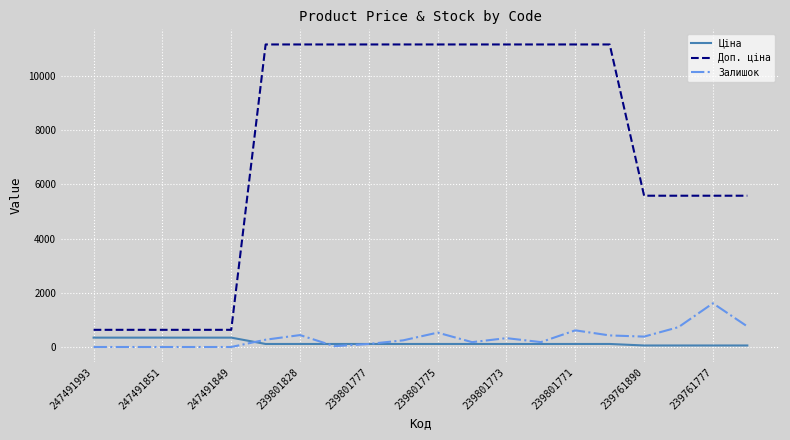

What is the lowest value of the Доп. ціна series?

634.0